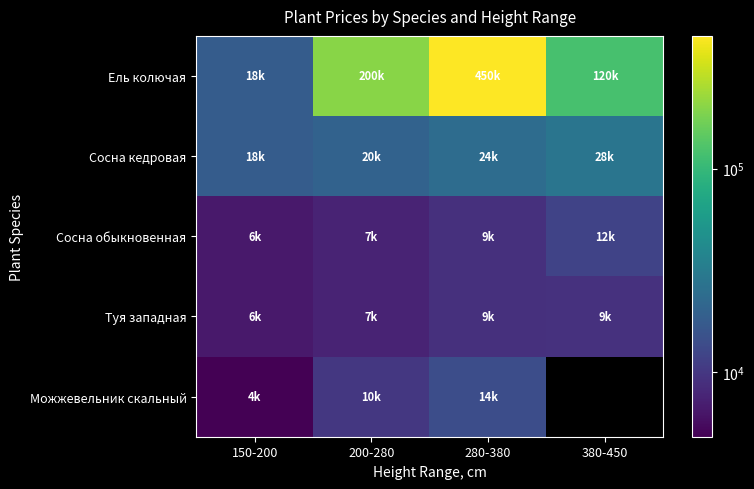

The value of Сосна кедровая at 150-200 is 18000.0. True or false?

True